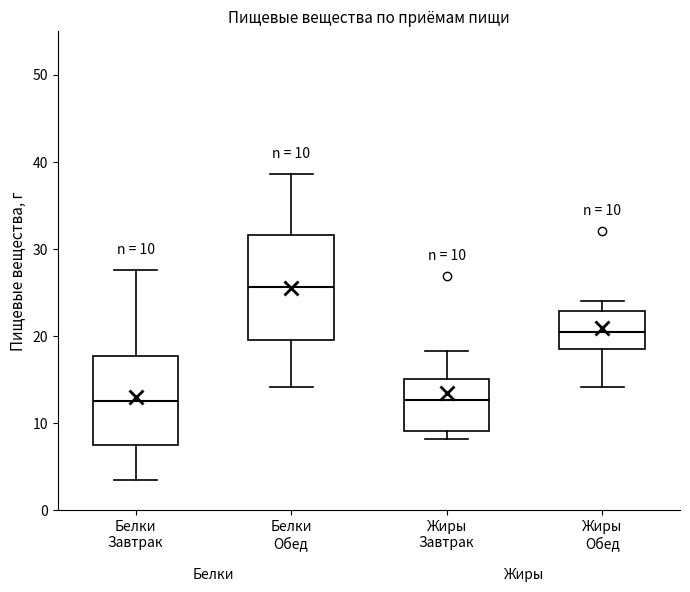

Comparing the boxes themselves (not the whiskers), which one is the tallest?

Белки Обед